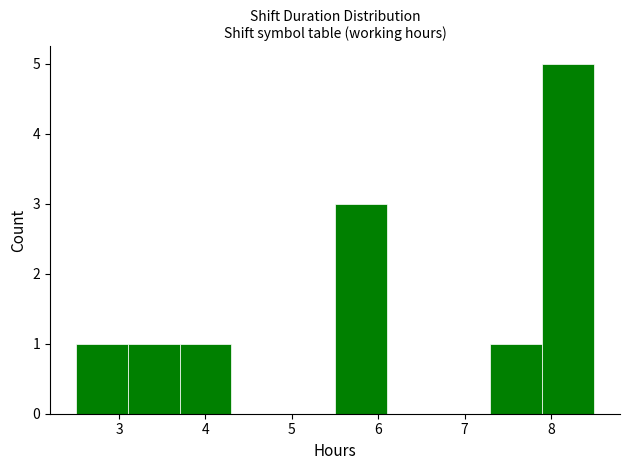

What is the height of the bar covering 7.3 to 7.9 on the x-axis? The values are not printed on the chart, so give them approximately, as read against the axis.

1